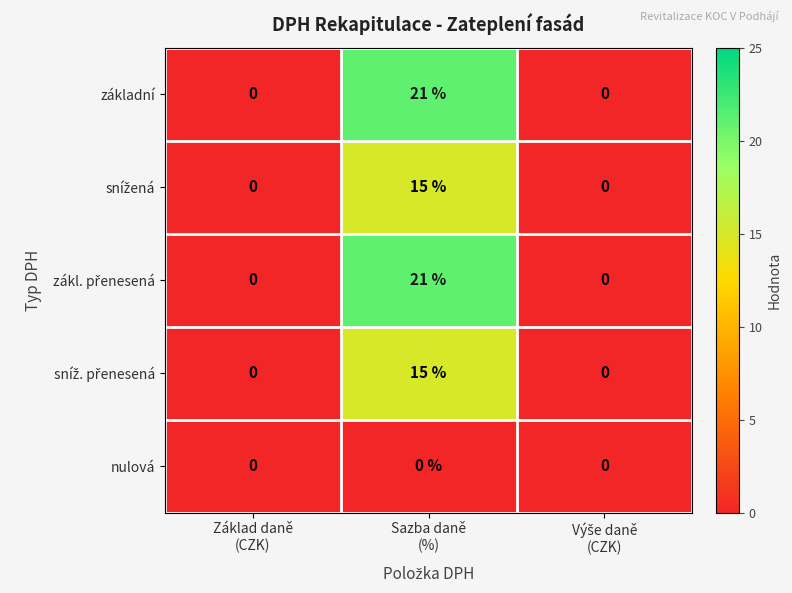

What is the average value of the základní series?

7